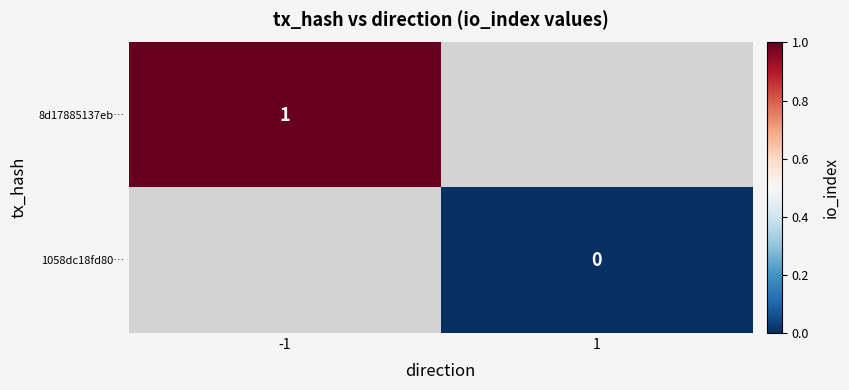

At which category does the chart reach its peak across all series?

-1